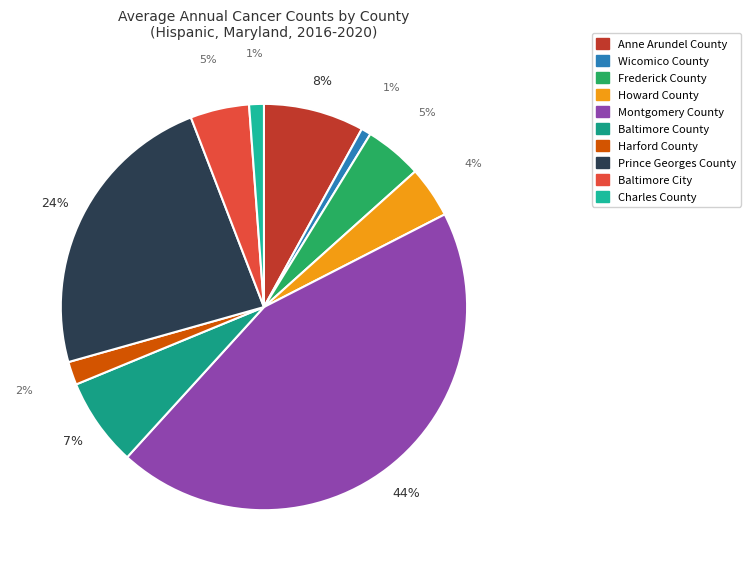

Which category has the biggest portion of the pie?

Montgomery County